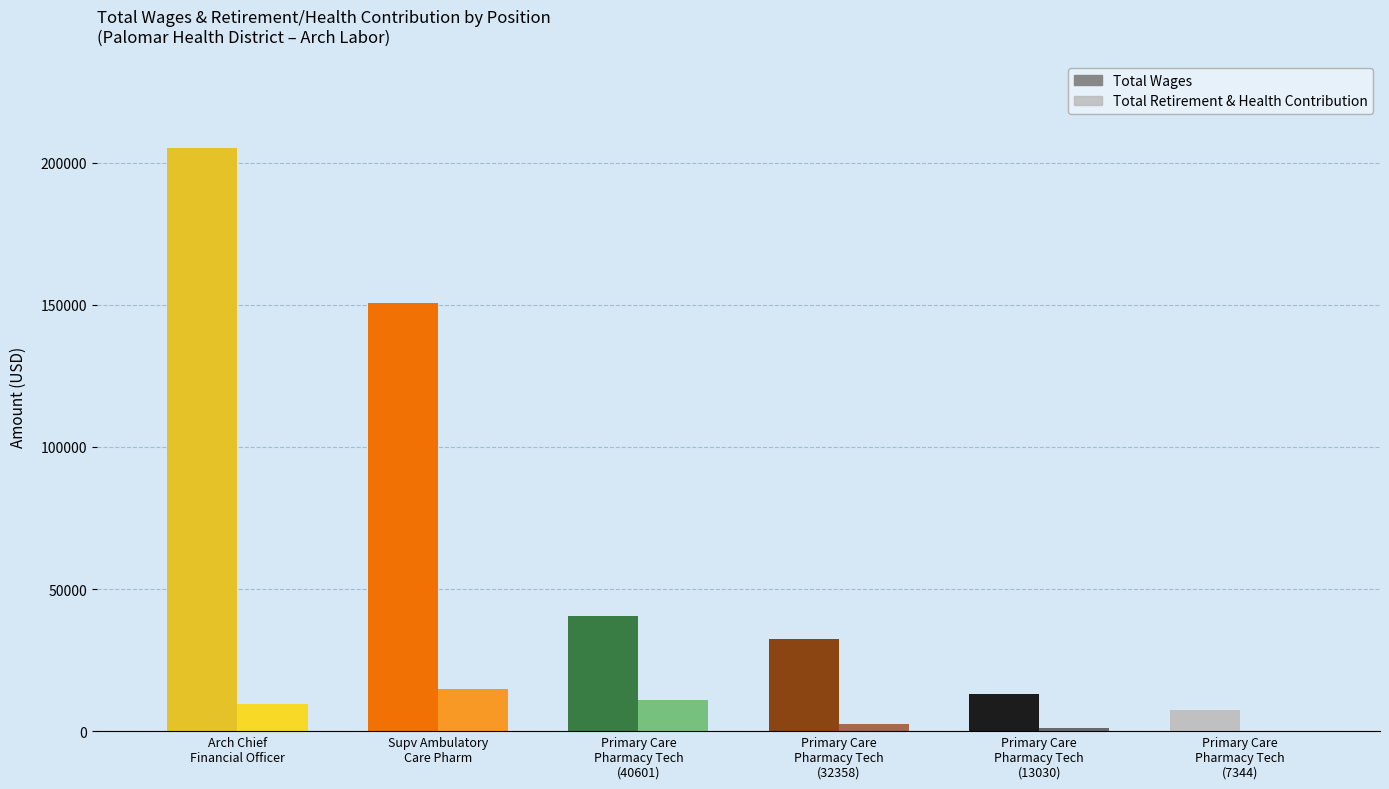

Reading left to right, extract all data points from this chart.

Total Wages: 205048	150544	40601	32358	13030	7344
Total Retirement & Health Contribution: 9703	14773	10882	2368	977	0